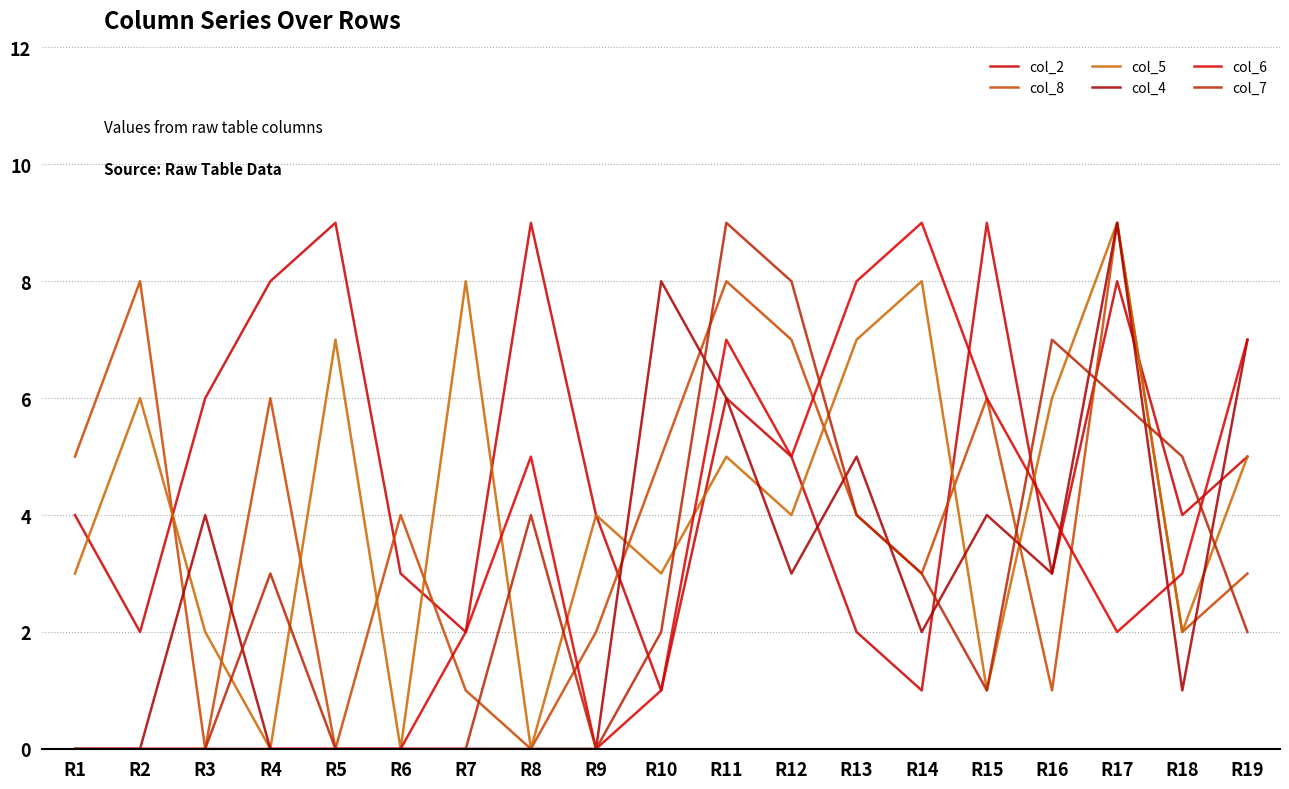

Does the chart display data point markers on the line(s)?

No